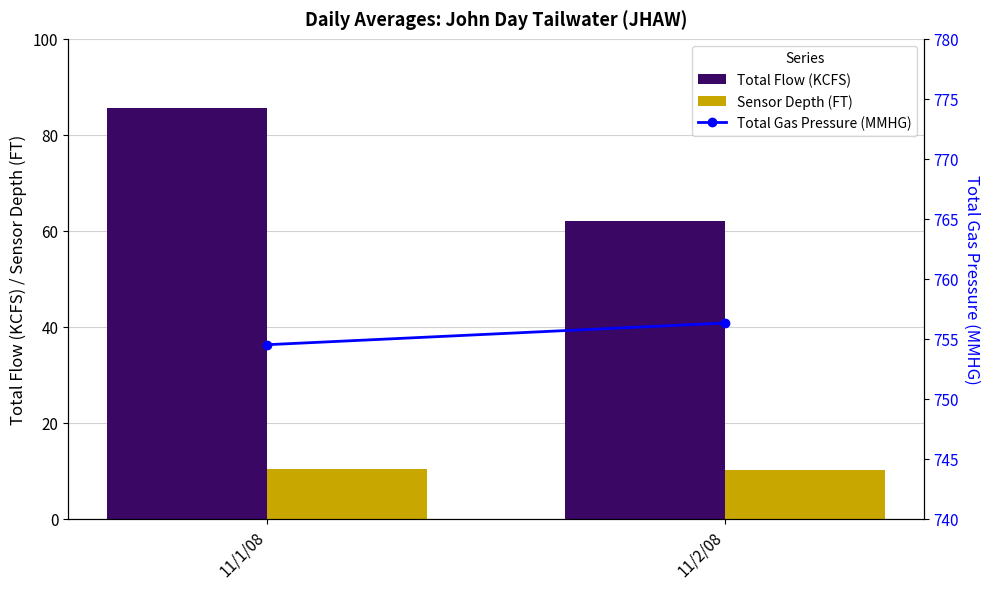

Reading left to right, extract all data points from this chart.

Total Flow (KCFS): 85.6	62.0
Sensor Depth (FT): 10.3	10.2
Total Gas Pressure (MMHG): 754.5	756.3